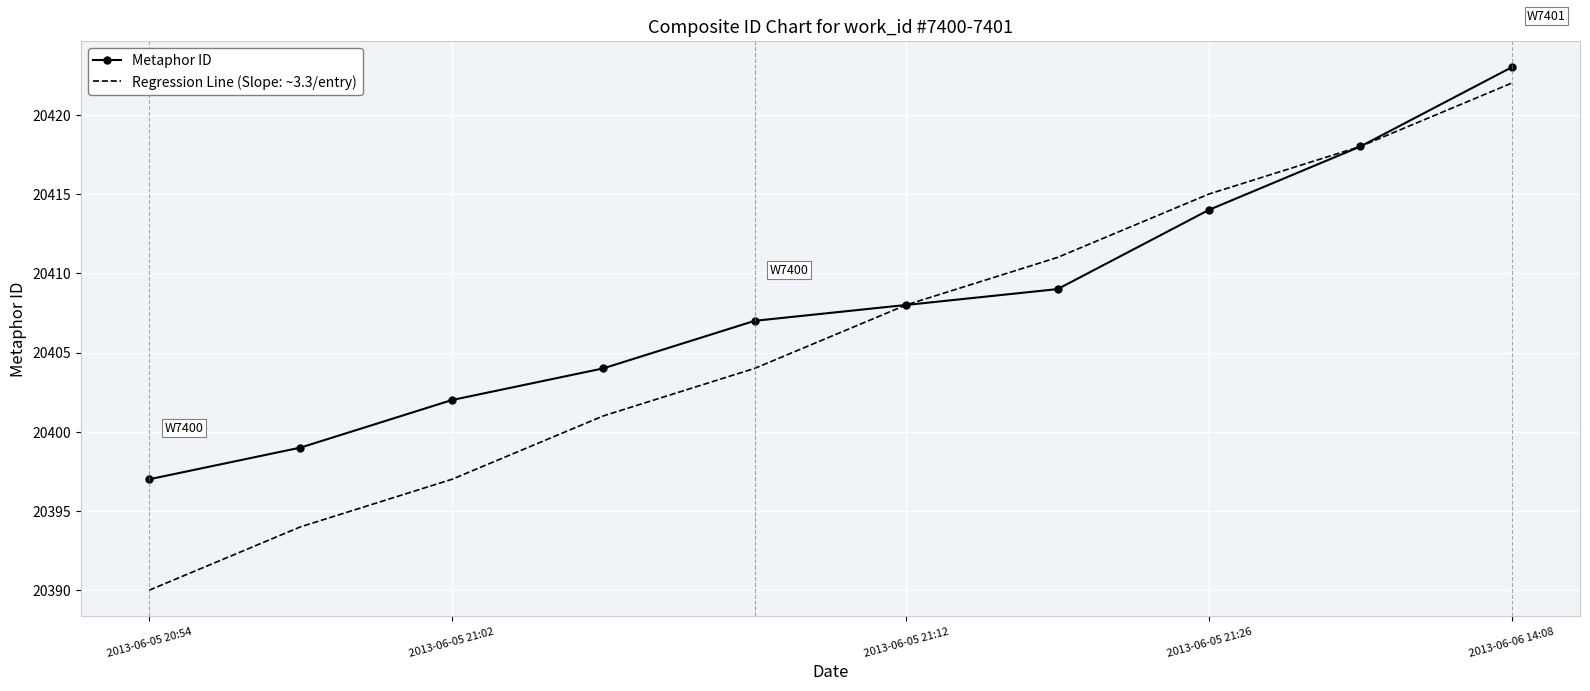

What is the maximum value shown in the chart?

20423